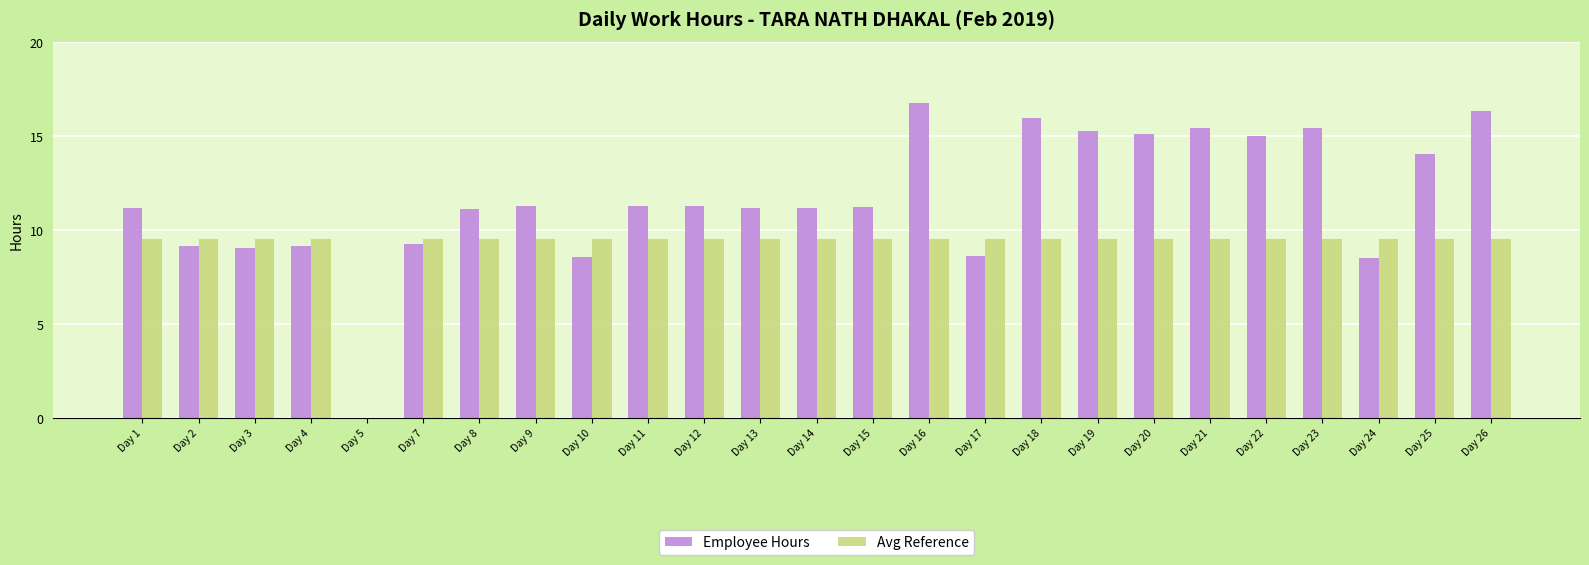

Are the bars grouped side by side (vs. stacked)?

Yes